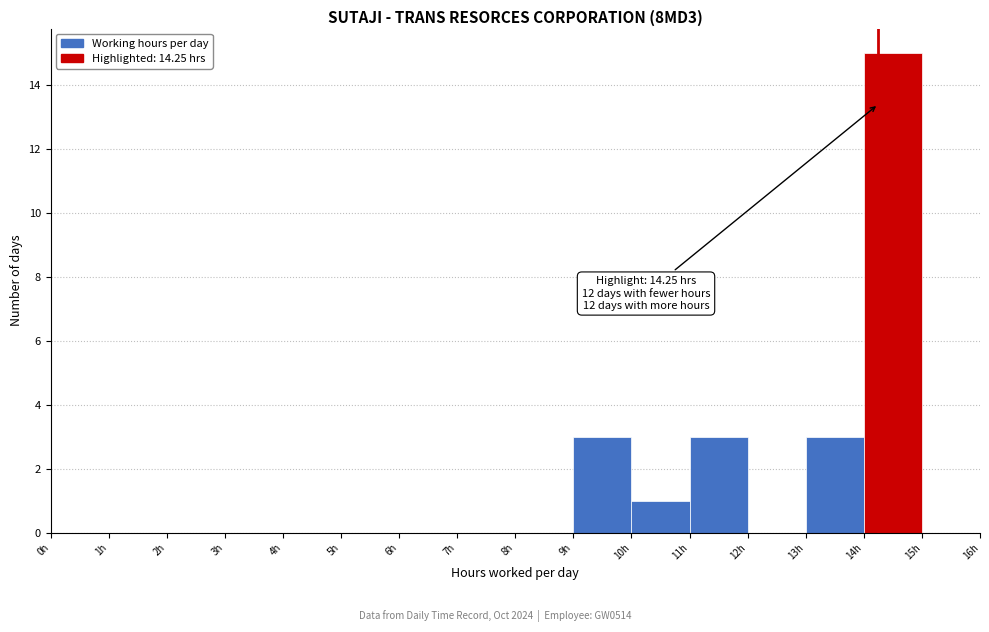

Over which range of the x-axis is the bar tallest?

14 to 15